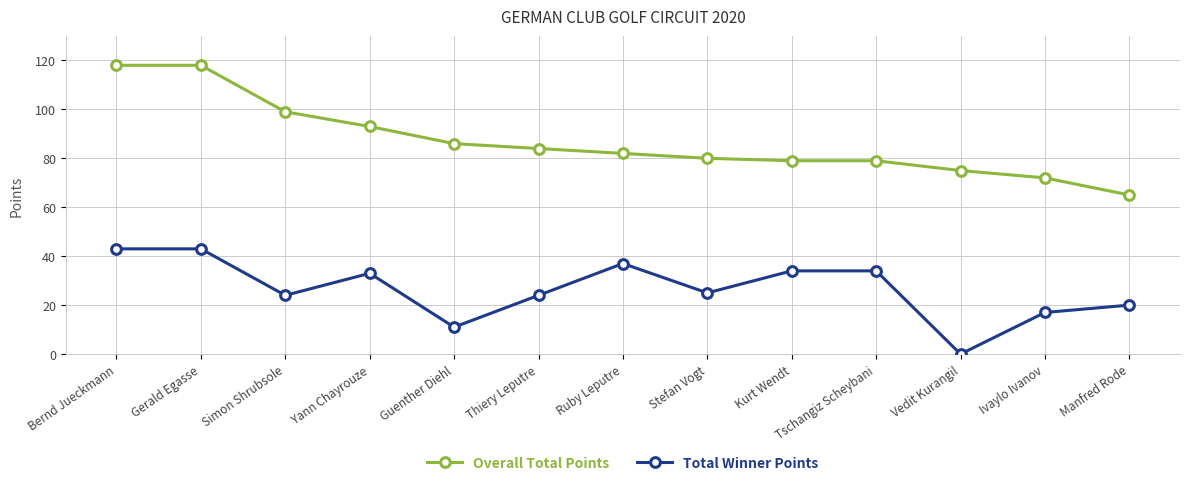

Where is Overall Total Points nearest to the value 91?

Yann Chayrouze